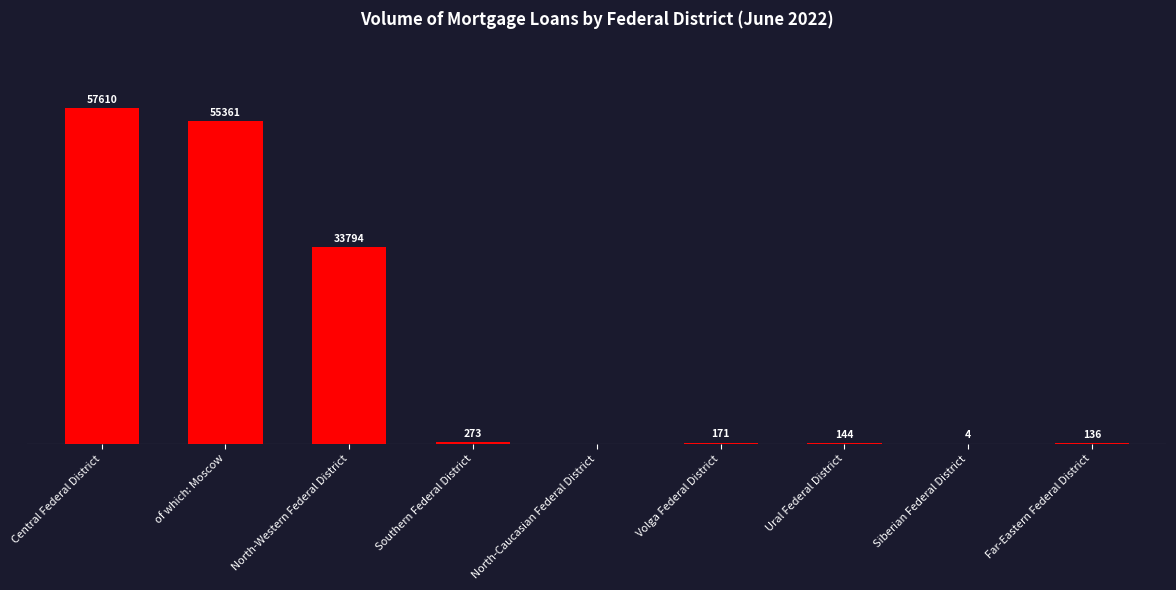

Which has a higher value, North-Caucasian Federal District or of which: Moscow?

of which: Moscow